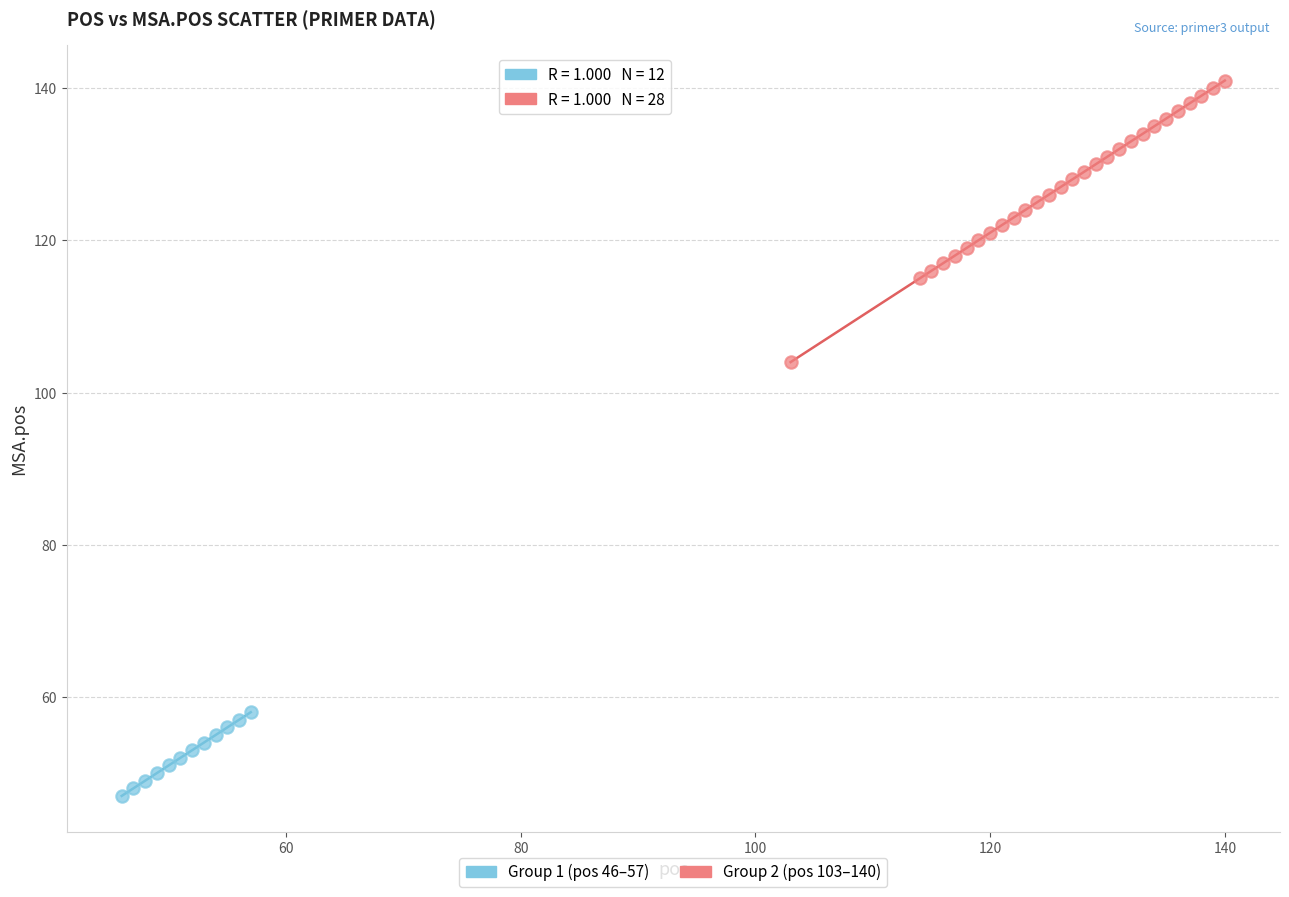

Which series reaches the minimum Y coordinate?

Group 1 (pos 46–57)